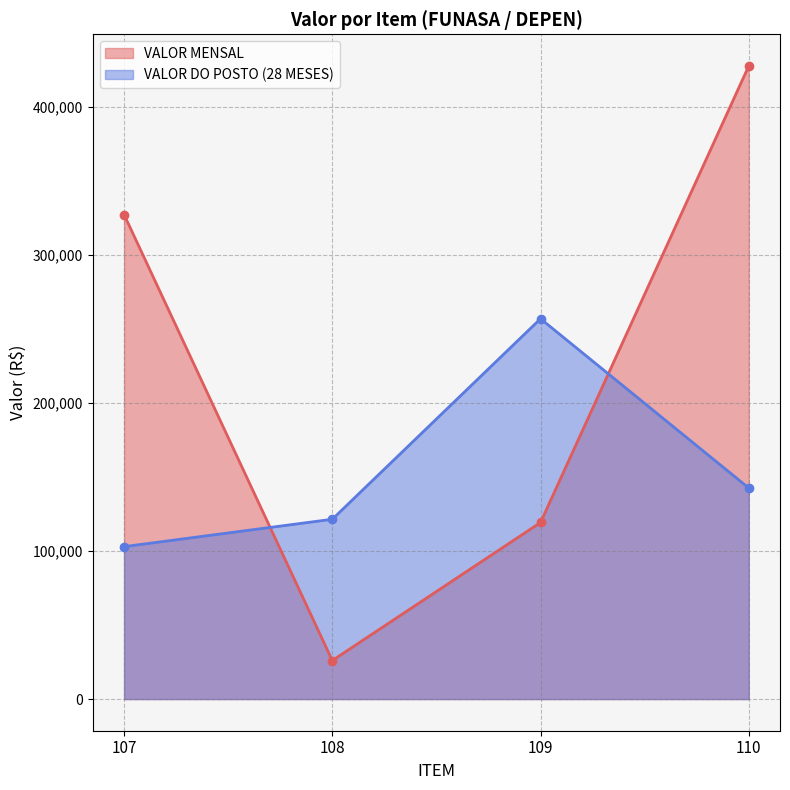

What is the difference between the maximum and second lowest values in the VALOR DO POSTO (28 MESES) series?

135436.1